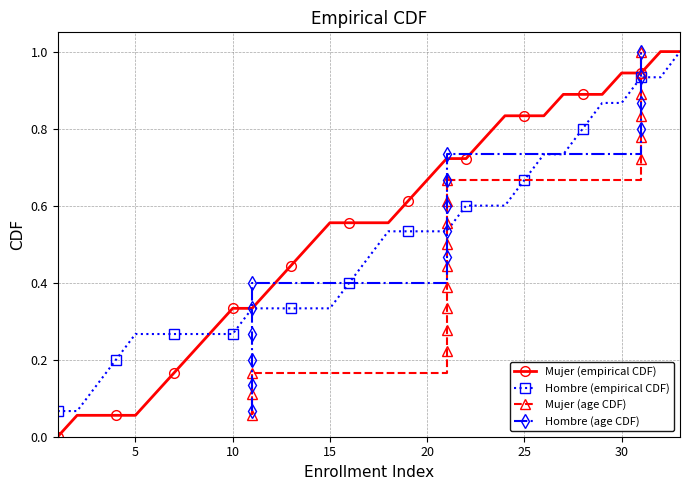

The value of Mujer (empirical CDF) at 15 is 0.2. True or false?

False